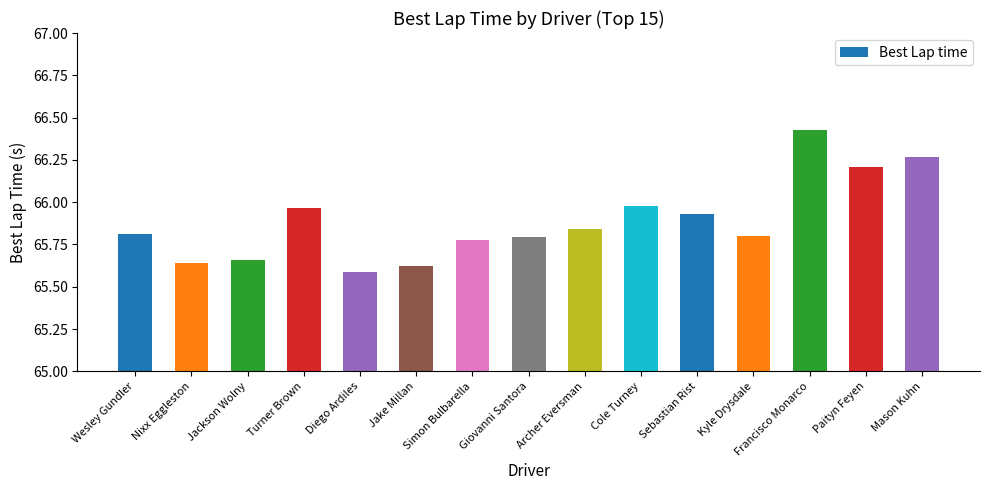

How many distinct data groups are displayed?

1